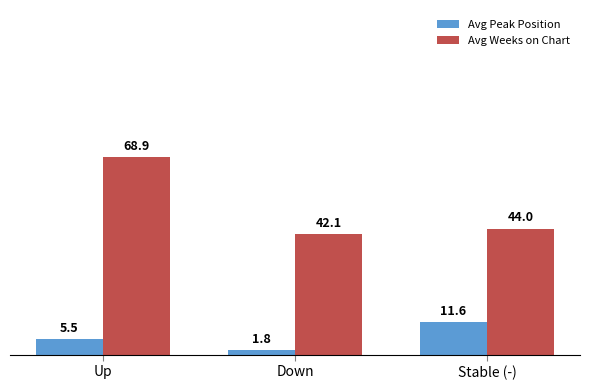

Read the Avg Weeks on Chart value at Down.

42.1